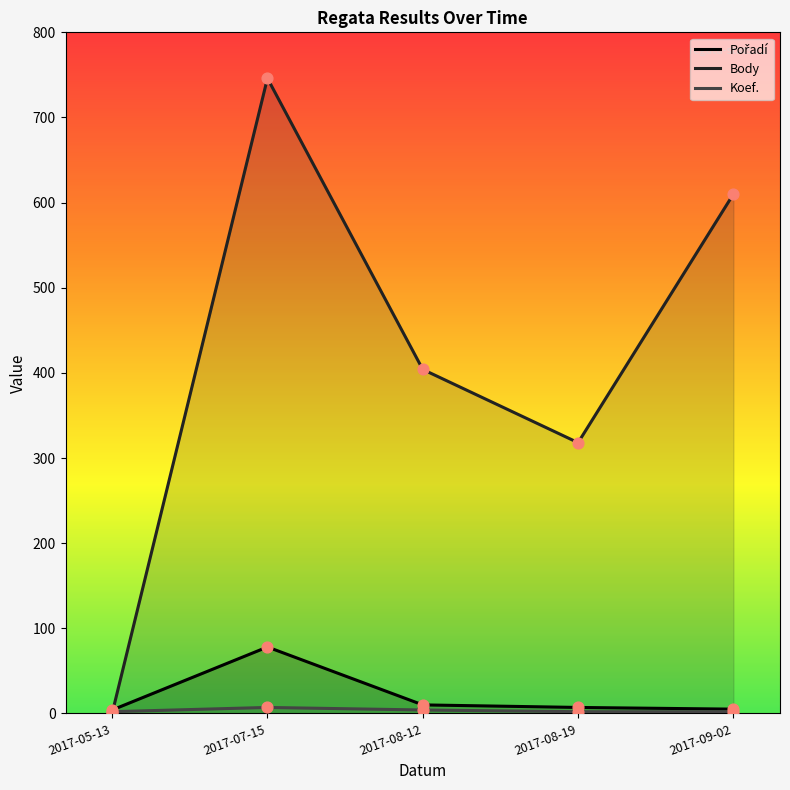

At which category is the sum across all series the highest?

2017-07-15